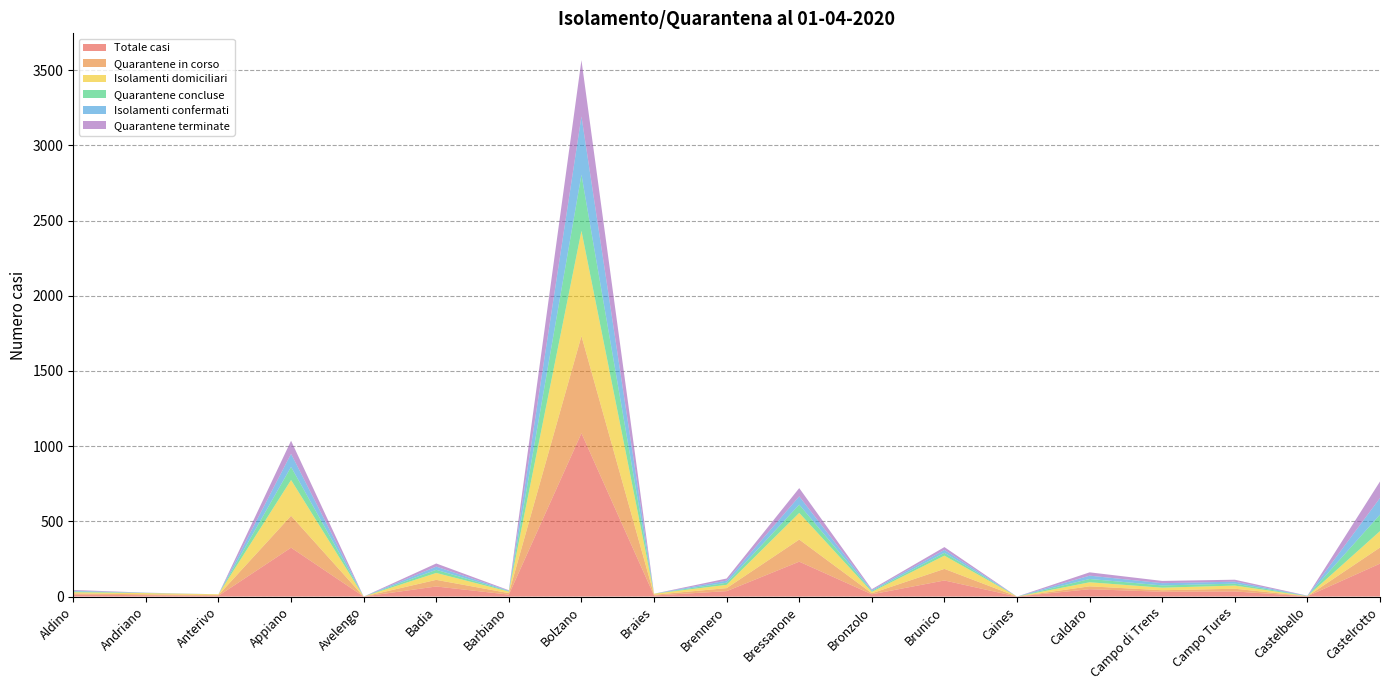

Reading left to right, what are all the values shown in this chart?

Totale casi: 13	9	5	325	0	67	13	1086	7	36	232	15	107	0	49	32	34	2	219
Quarantene in corso: 8	6	5	212	0	44	10	646	5	20	147	7	77	0	19	10	18	0	107
Isolamenti domiciliari: 8	8	5	238	0	46	10	699	7	22	177	9	88	0	27	17	21	1	109
Quarantene concluse: 5	1	0	87	0	21	3	374	0	14	55	6	19	0	22	15	13	1	110
Isolamenti confermati: 5	1	0	87	0	21	3	387	0	14	55	6	19	0	22	15	13	1	110
Quarantene terminate: 5	1	0	87	0	21	3	374	0	14	55	6	19	0	22	15	13	1	110